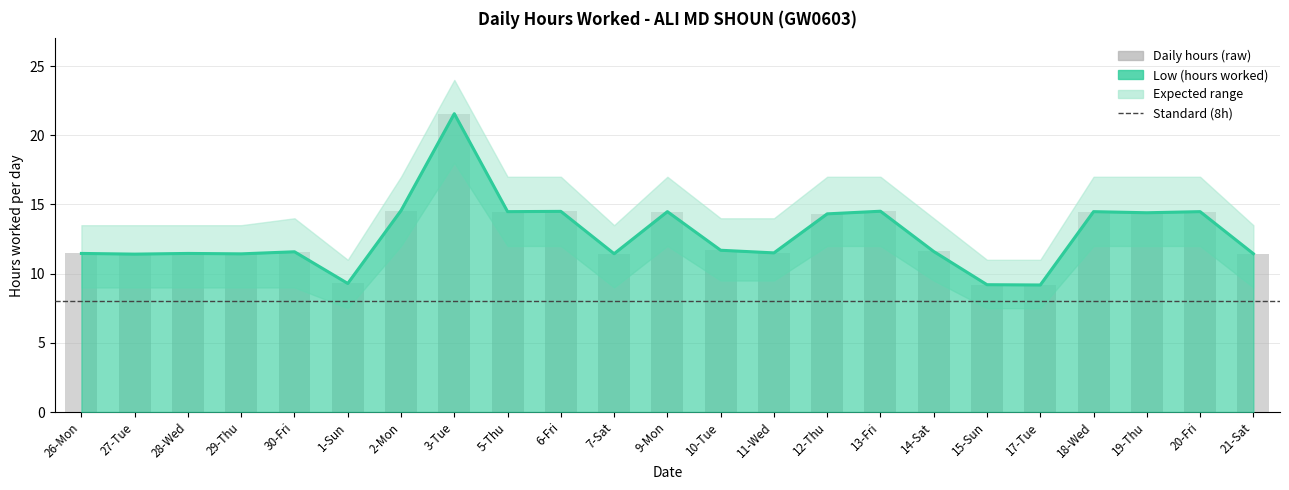

List the labels in order of value, largest first.

3-Tue, 2-Mon, 13-Fri, 6-Fri, 5-Thu, 9-Mon, 18-Wed, 20-Fri, 19-Thu, 12-Thu, 10-Tue, 14-Sat, 30-Fri, 11-Wed, 26-Mon, 28-Wed, 7-Sat, 21-Sat, 29-Thu, 27-Tue, 1-Sun, 15-Sun, 17-Tue